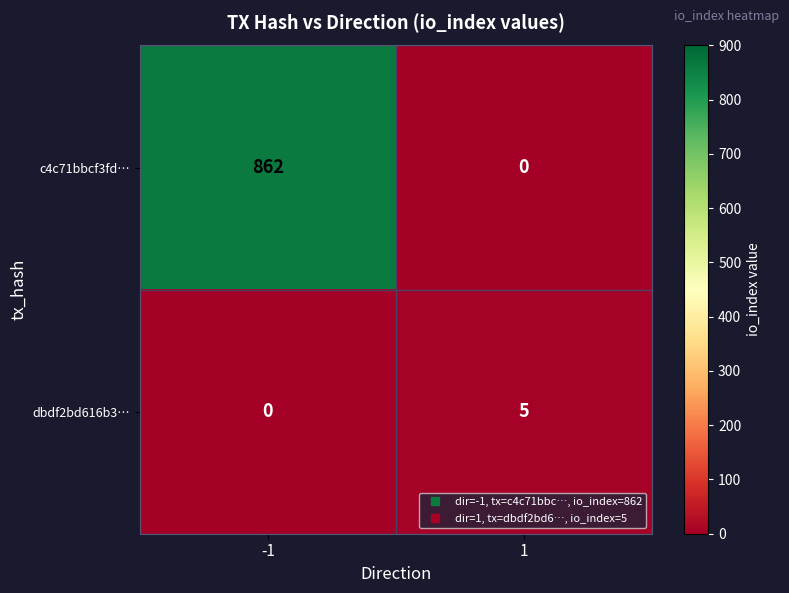

What value does the dbdf2bd616b3… series have at 1?

5